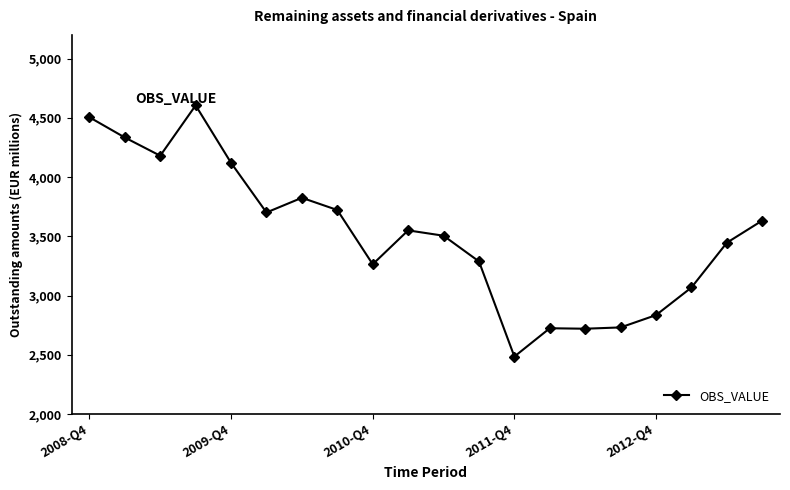

What is the value of the 2nd point from the left?

4334